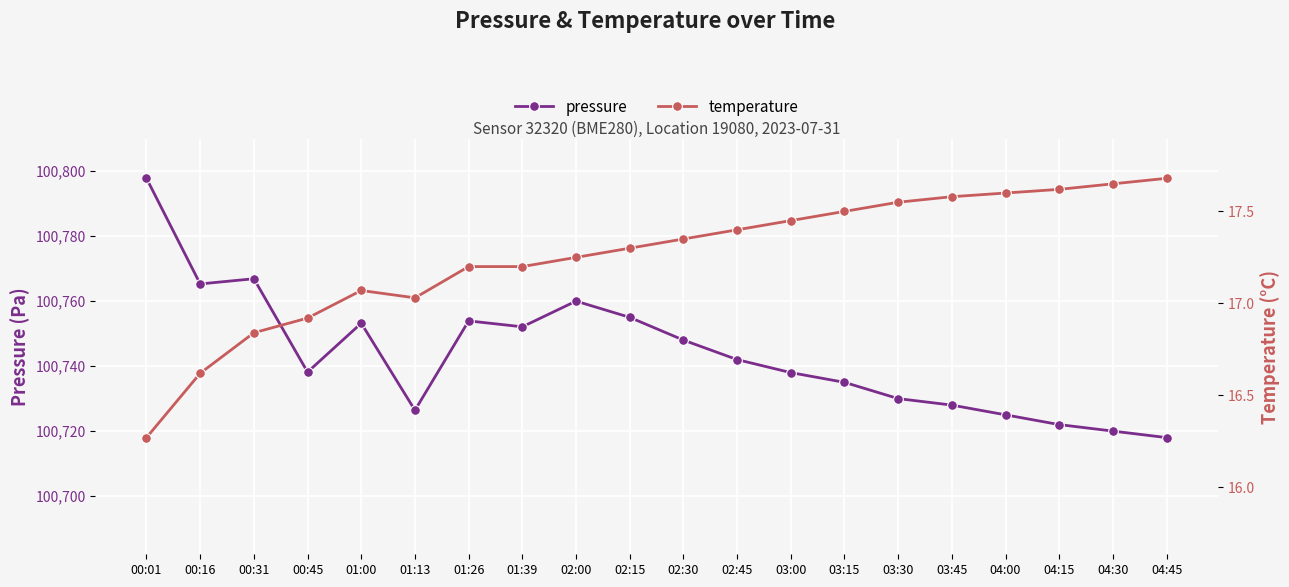

True or false: temperature has a value of 31.2 at 03:15.

False